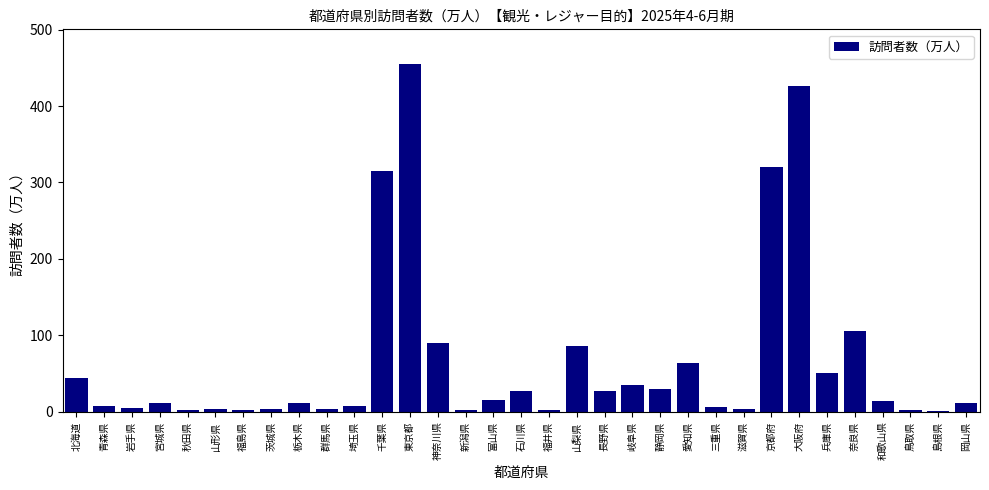

What is the greatest value displayed?

454.9